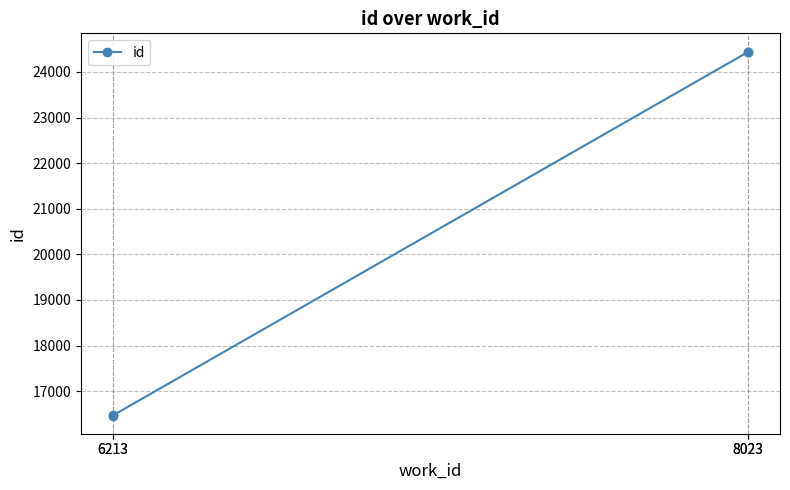

How many lines are shown in the chart?

1